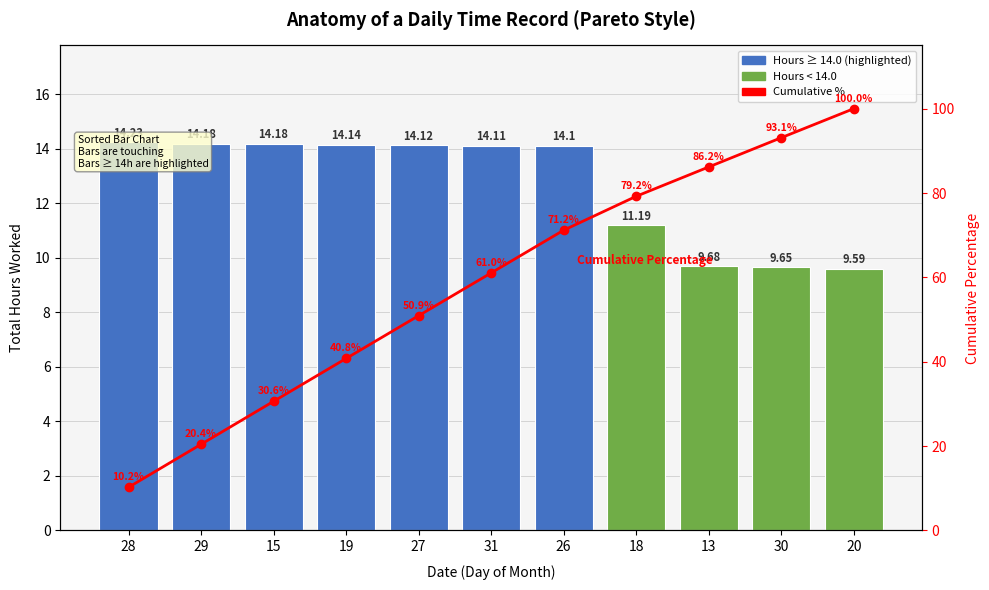

What is the difference between the Total Hours values at 18 and 13?

1.5